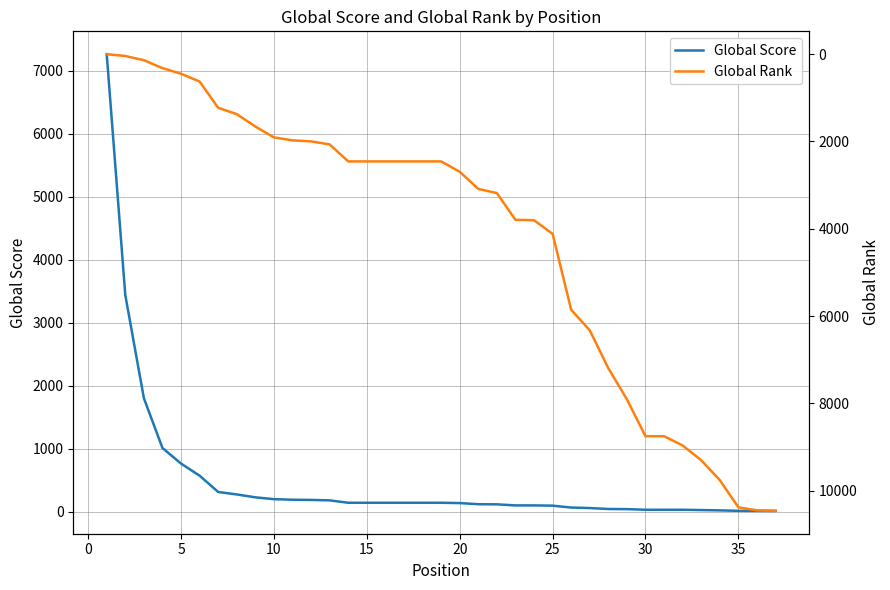

What is the maximum value for Global Score?

7264